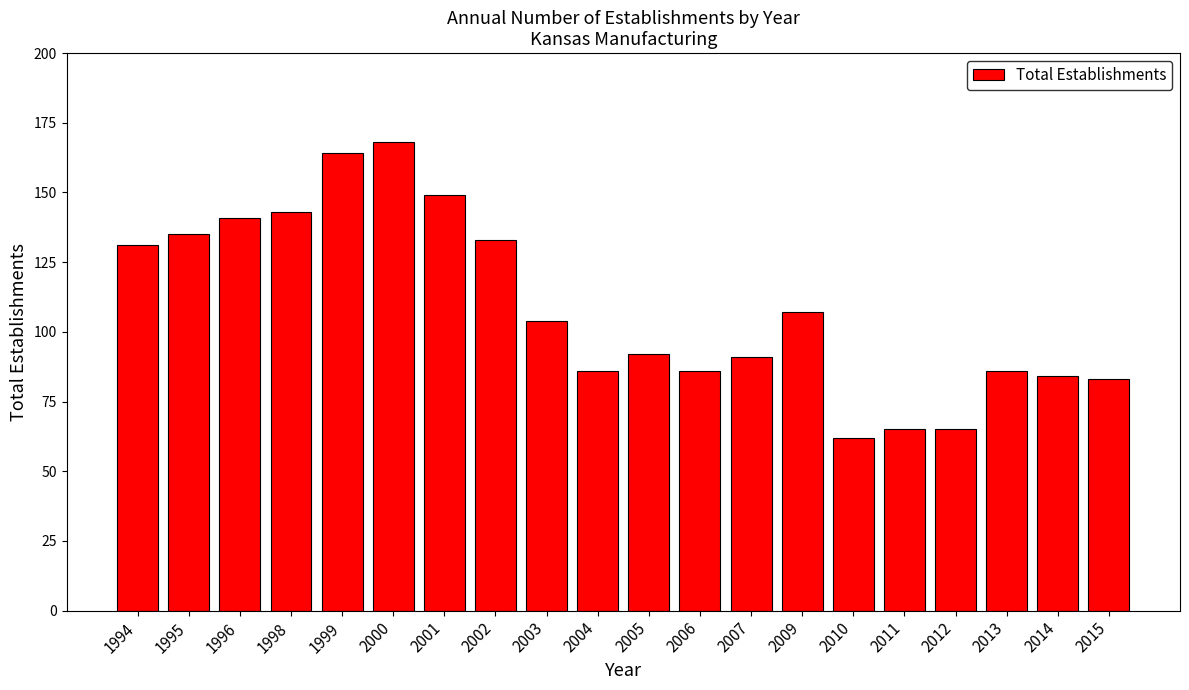

Reading left to right, transcribe all the data shown in this chart.

131	135	141	143	164	168	149	133	104	86	92	86	91	107	62	65	65	86	84	83